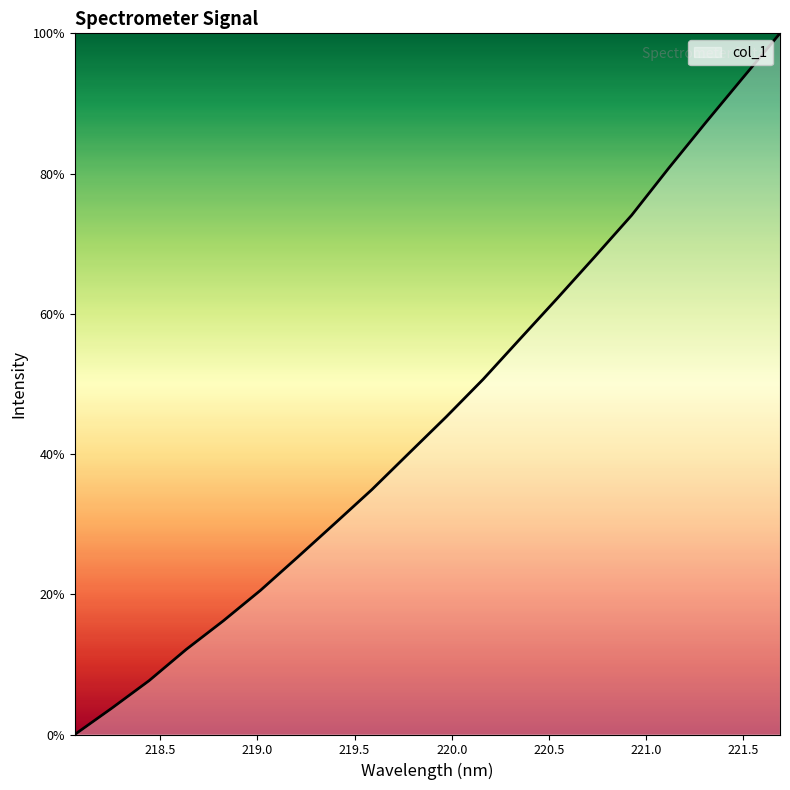

What is the average value?

45.5